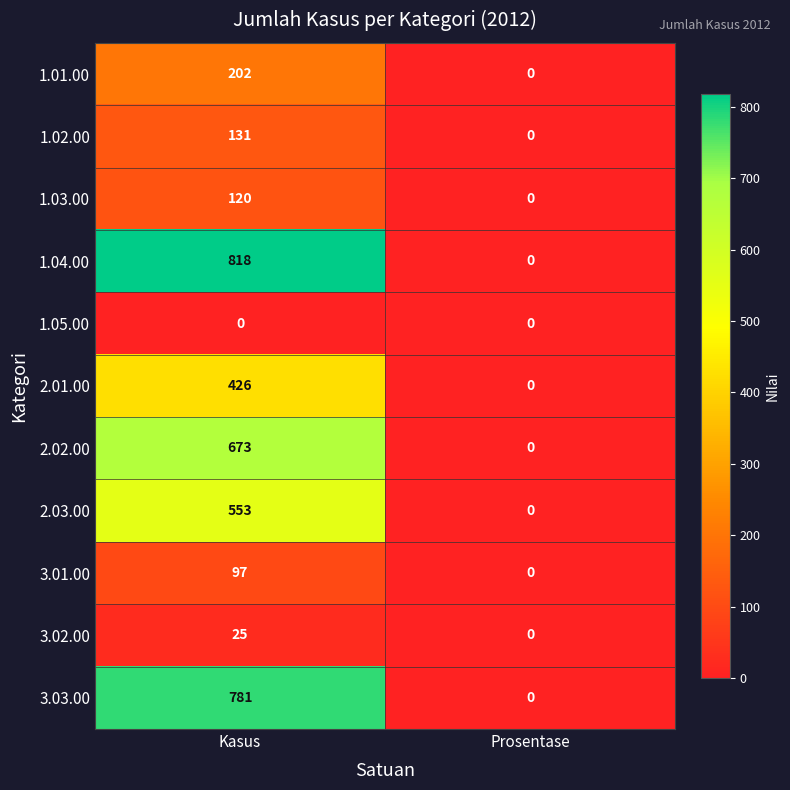

True or false: 1.02.00 has a value of 215 at Kasus.

False